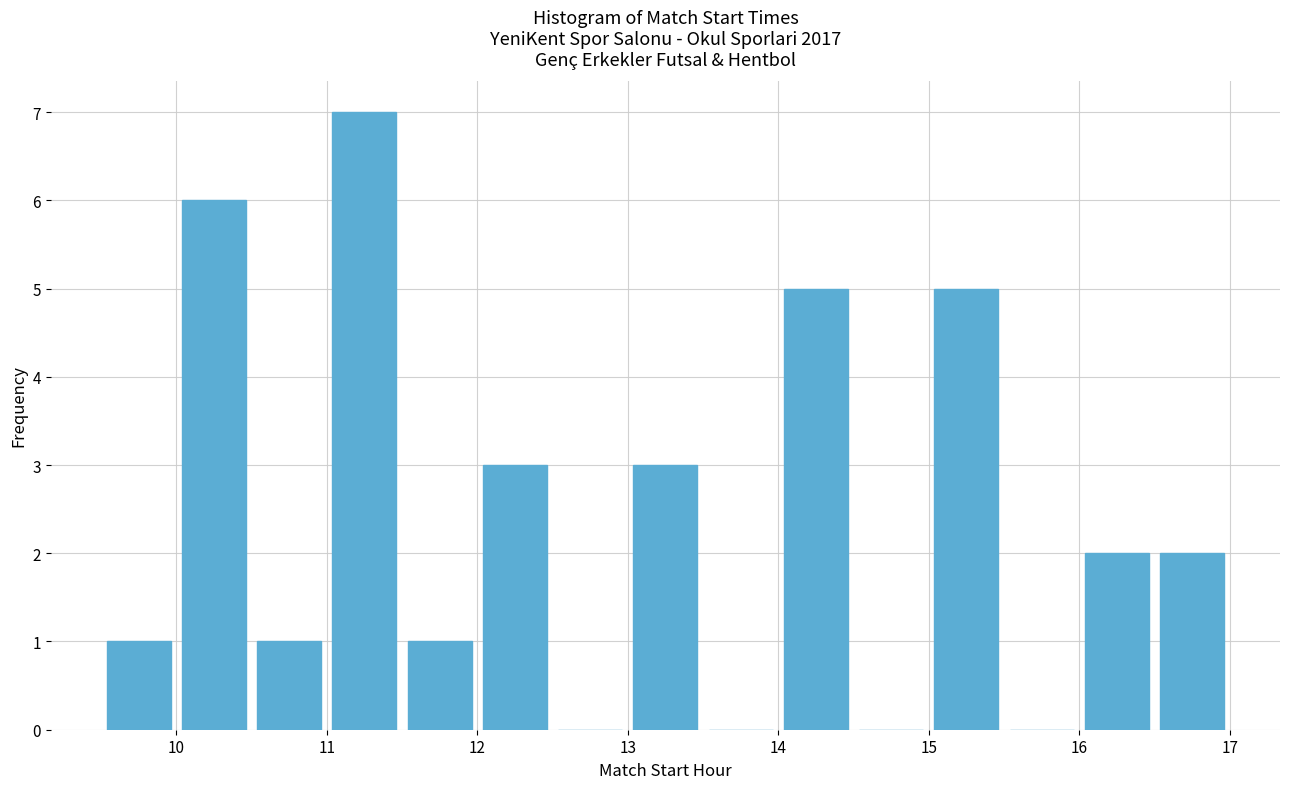

Which range on the x-axis has the tallest bar?

11.0 to 11.5